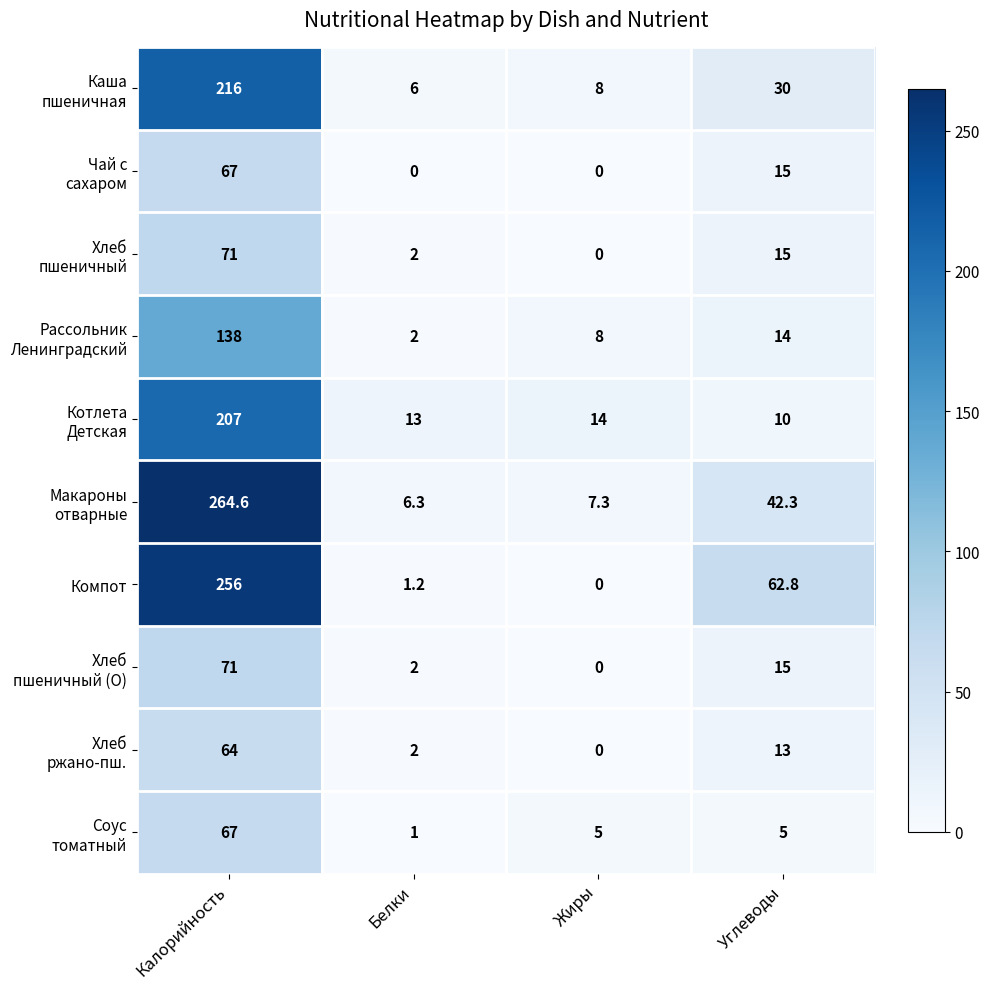

At which category does the chart reach its peak across all series?

Калорийность